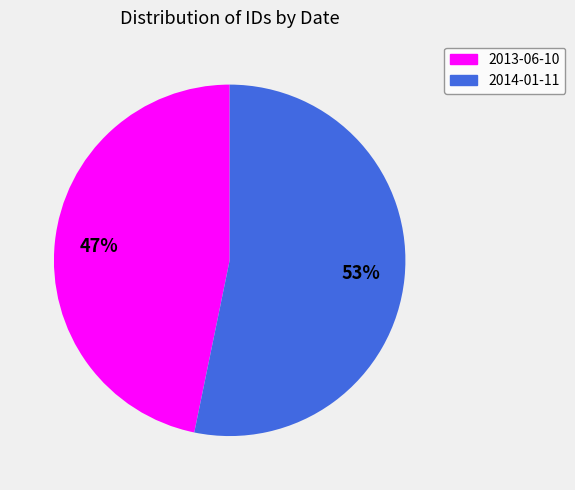

How many segments does this pie chart have?

2